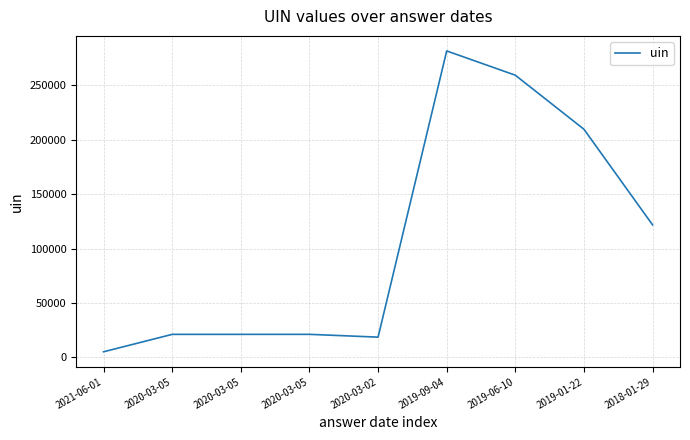

What is the value of the 4th point from the left?

21230